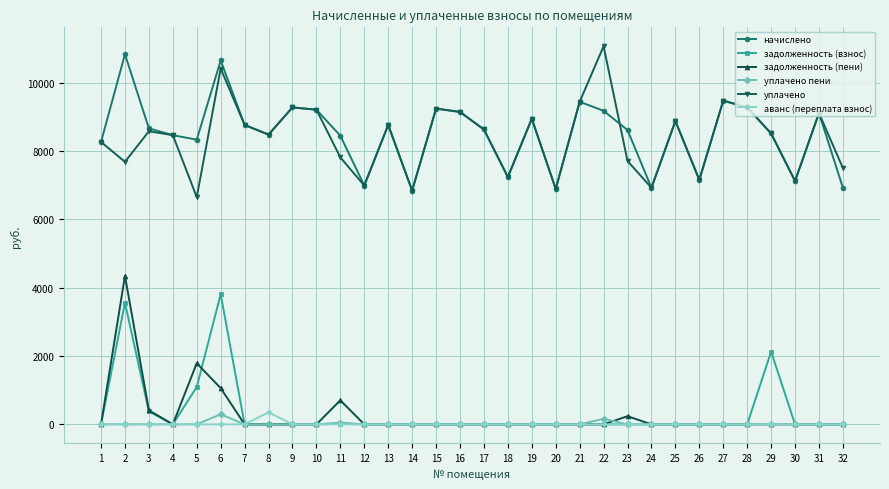

Where is the first local maximum for уплачено?

3